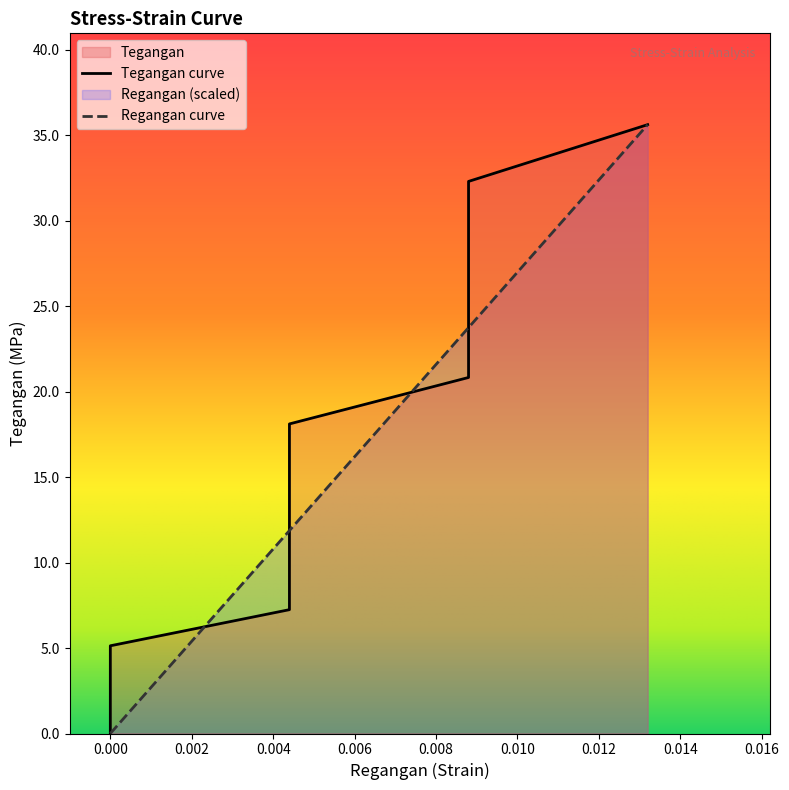

What is the value of the Regangan point at the 11th from the left?

11.9